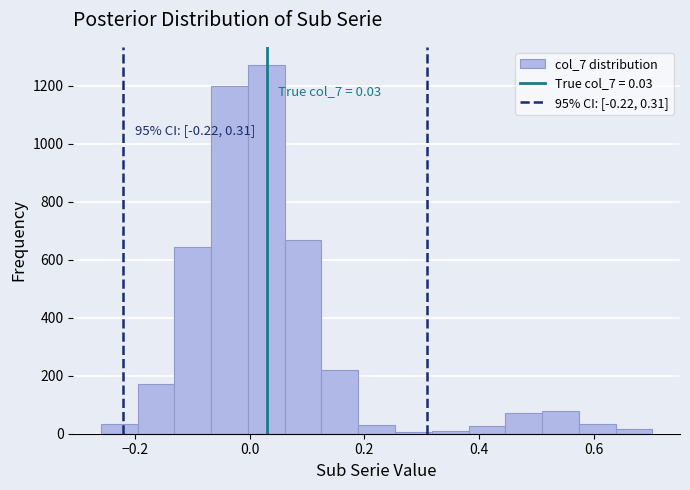

Around what value on the x-axis is the tallest bar? Give the approximate position of its centre, as read against the axis.

0.02